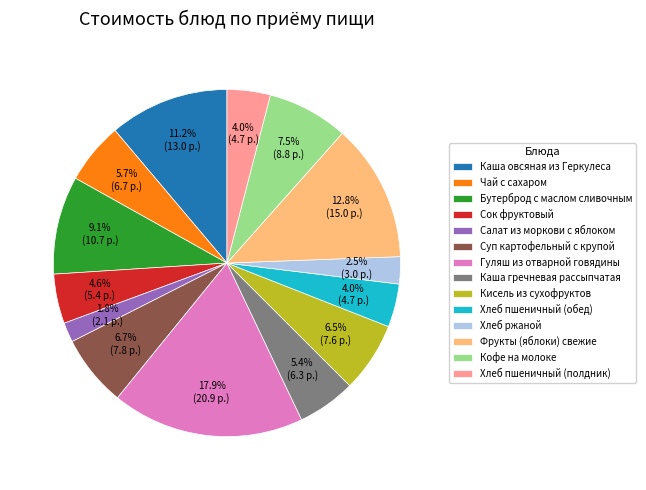

Count the number of slices in the pie.

14